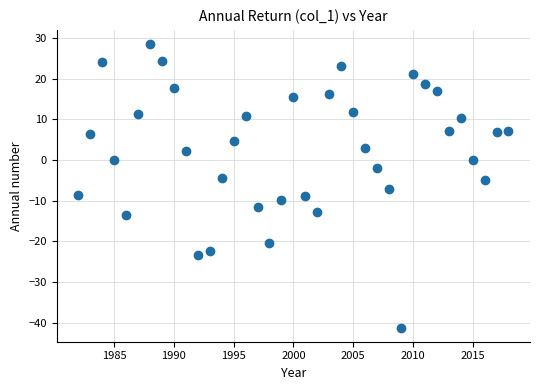

What is the range of Y values (max minus min)?

69.7